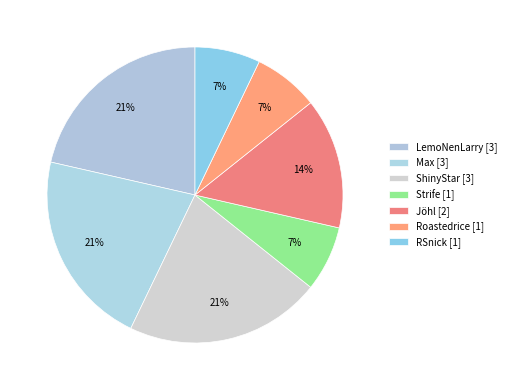

Count the number of slices in the pie.

7